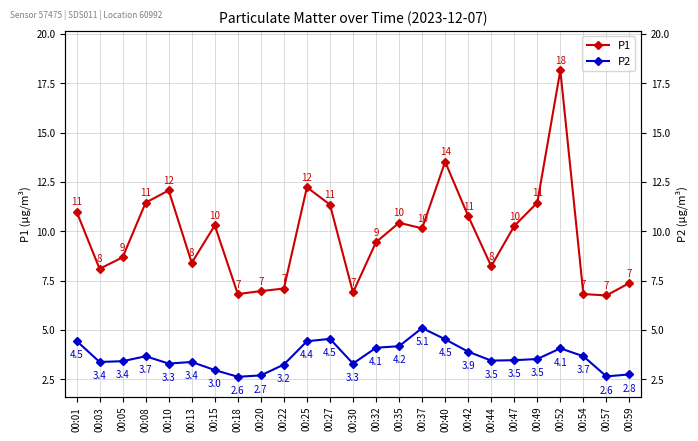

What is the value of the P2 point at the 17th from the left?

4.5